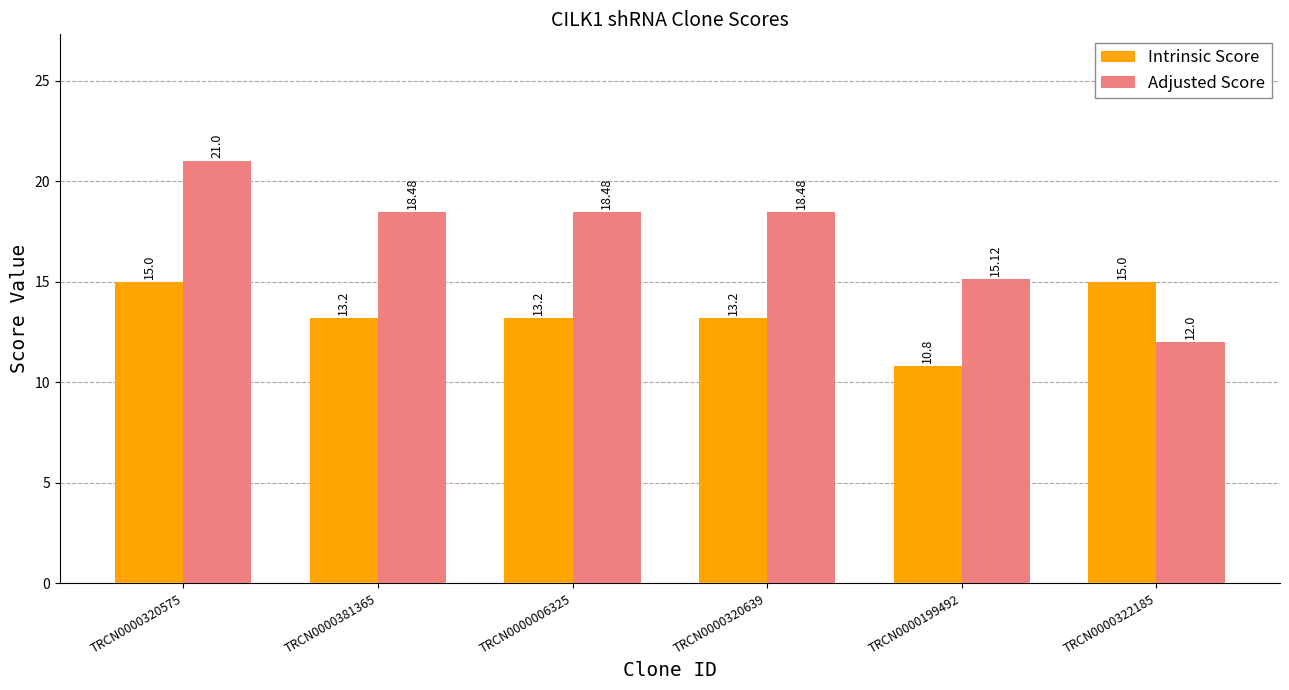

How many bars are there in total?

12